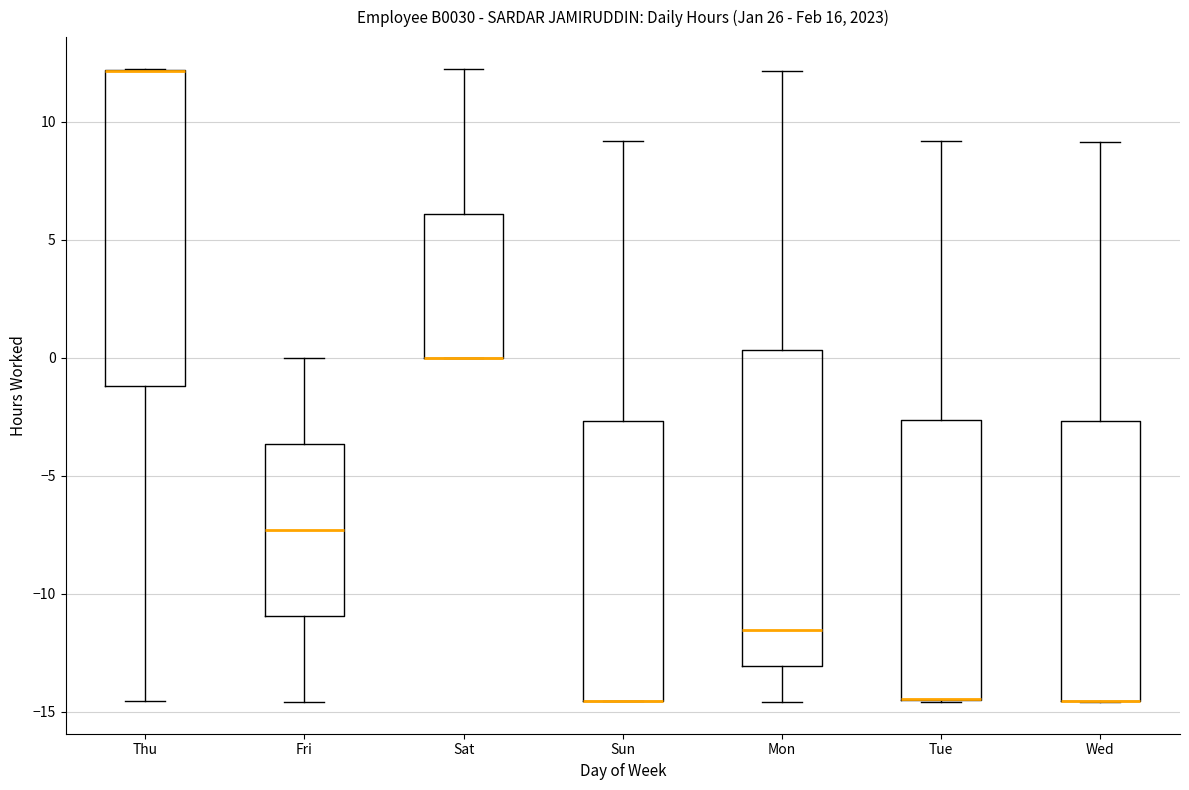

Reading left to right, transcribe this box plot: for each box, give where its median line is, the range the box spans, and where its two whiskers end, as read against the y-axis. The values are not printed on the chart, so give them approximately, as read against the axis.

Thu: median 12.0 (drawn on the box's upper edge), box -1.0 to 12.0, whiskers -14.5 to 12.5
Fri: median -7.5, box -11.0 to -3.5, whiskers -14.5 to 0.0
Sat: median 0.0 (drawn on the box's lower edge), box 0.0 to 6.0, whiskers 0.0 to 12.0
Sun: median -14.5 (drawn on the box's lower edge), box -14.5 to -2.5, whiskers -14.5 to 9.0
Mon: median -11.5, box -13.0 to 0.5, whiskers -14.5 to 12.0
Tue: median -14.5 (drawn on the box's lower edge), box -14.5 to -2.5, whiskers -14.5 to 9.0
Wed: median -14.5 (drawn on the box's lower edge), box -14.5 to -2.5, whiskers -14.5 to 9.0